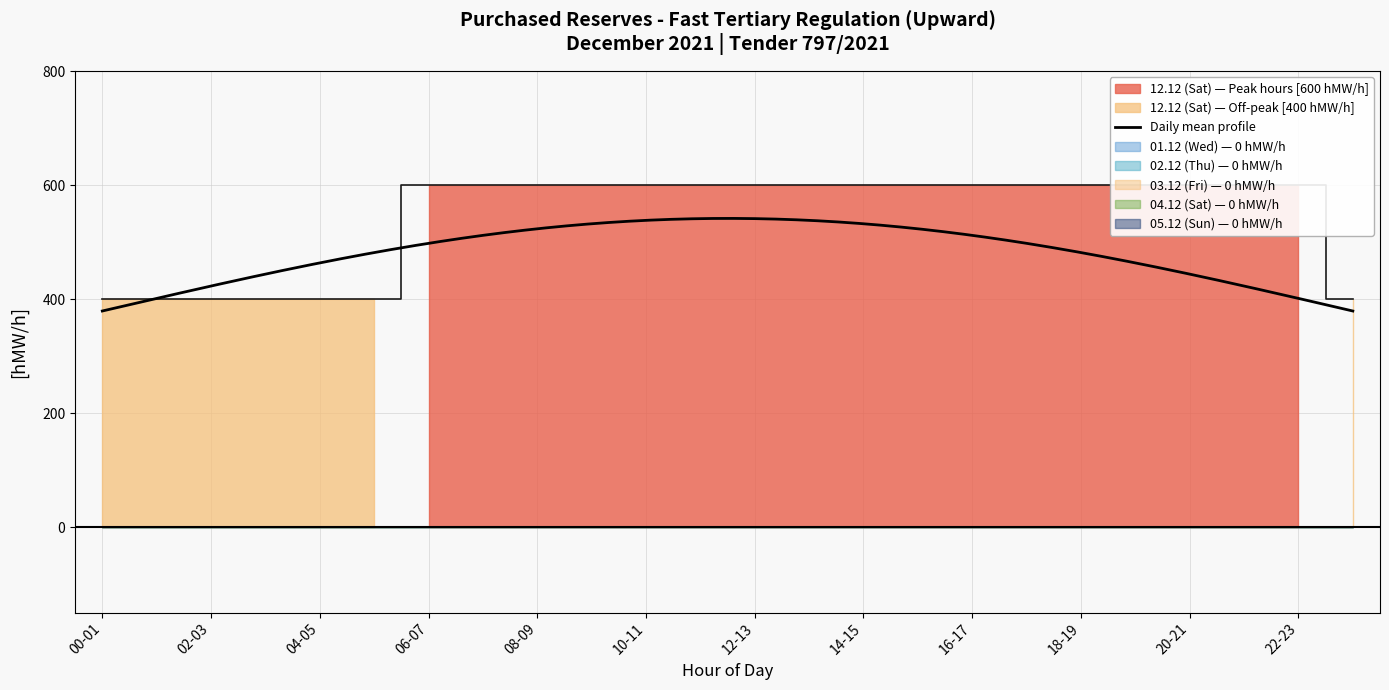

Is it true that 04.12 (Sat) equals 0 at 06-07?

True